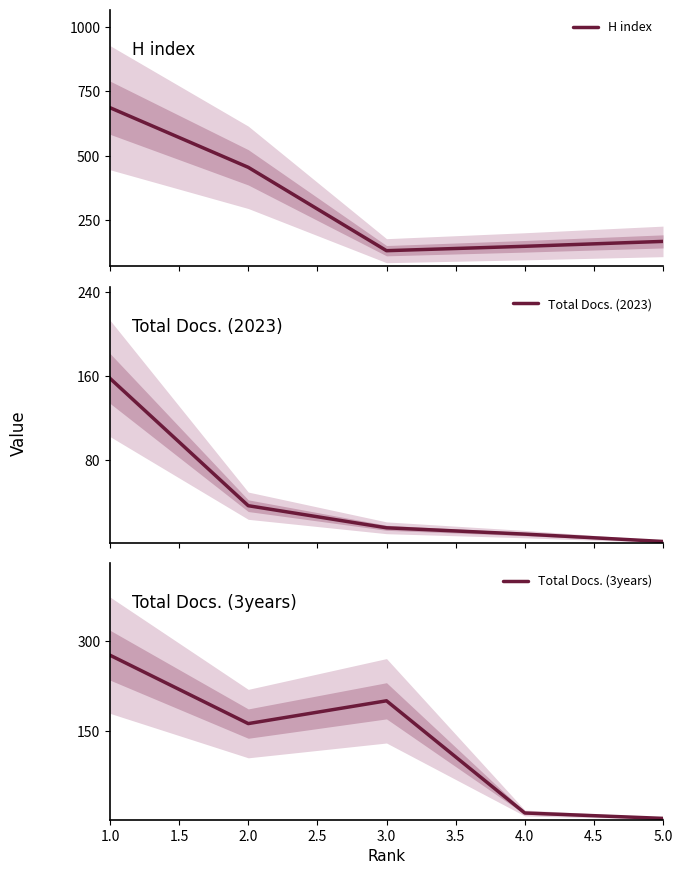

What is the greatest value displayed?

687